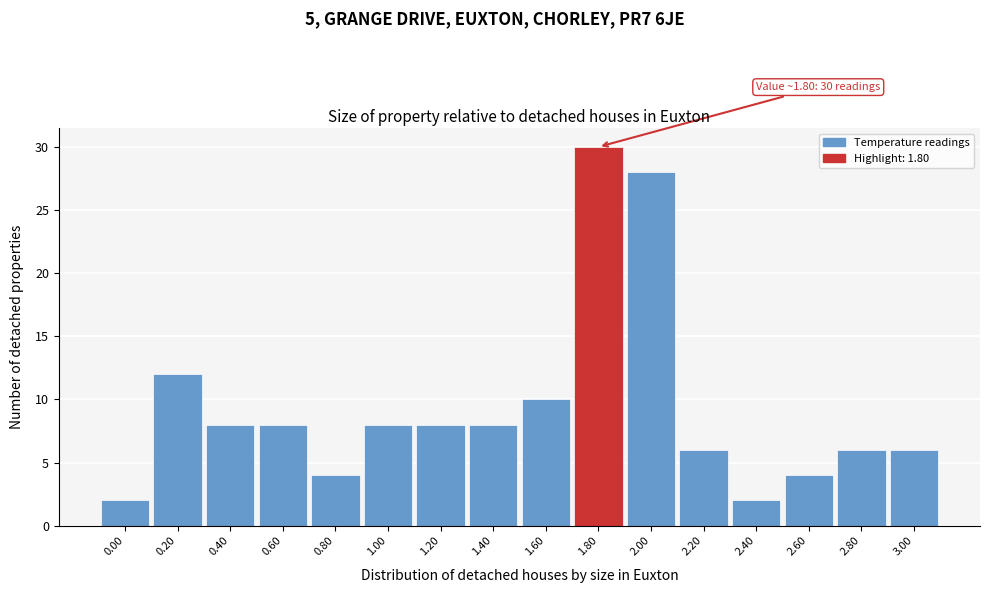

Over which range of the x-axis is the bar tallest?

1.7 to 1.9